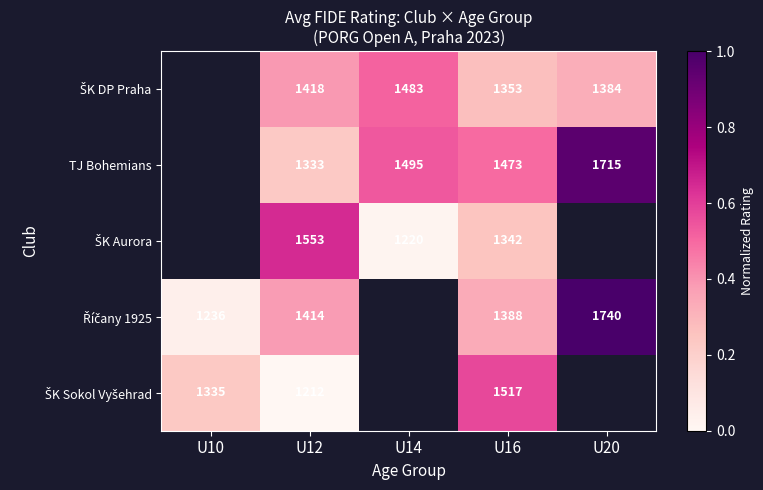

True or false: ŠK DP Praha has a value of 0.4 at U12.

True